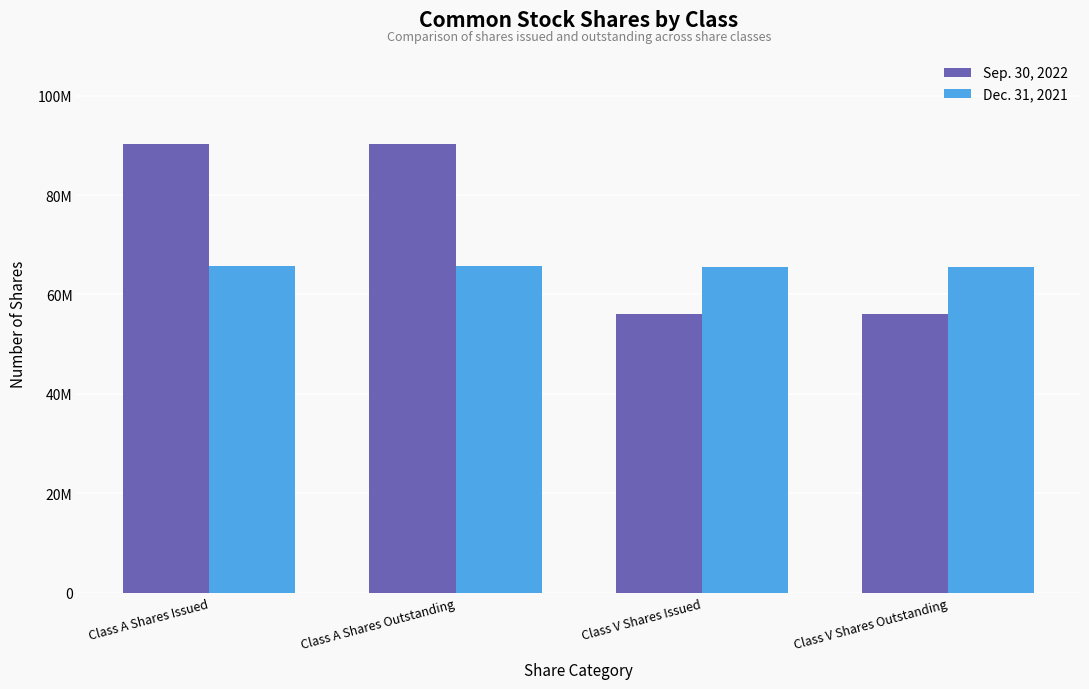

What are all the series names shown in the legend?

Sep. 30, 2022, Dec. 31, 2021